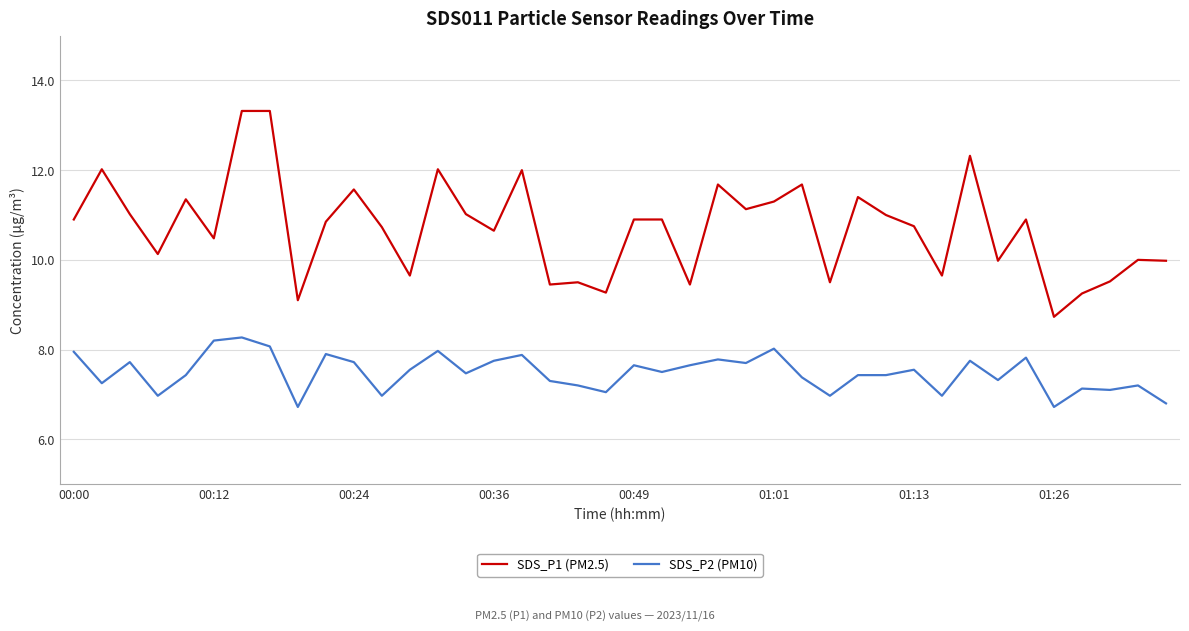

How many lines are shown in the chart?

2